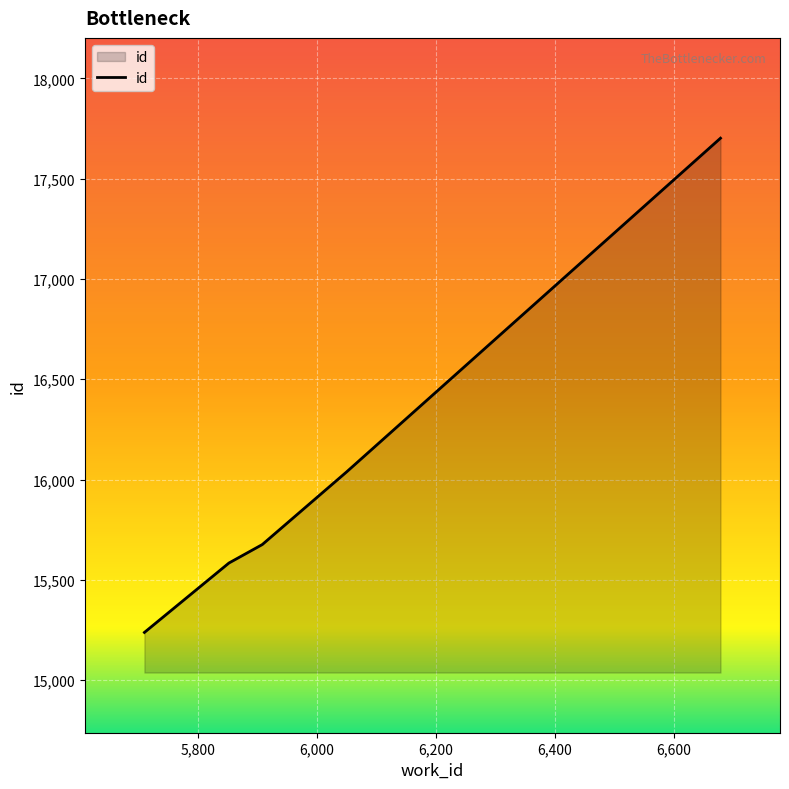

How many lines are shown in the chart?

1